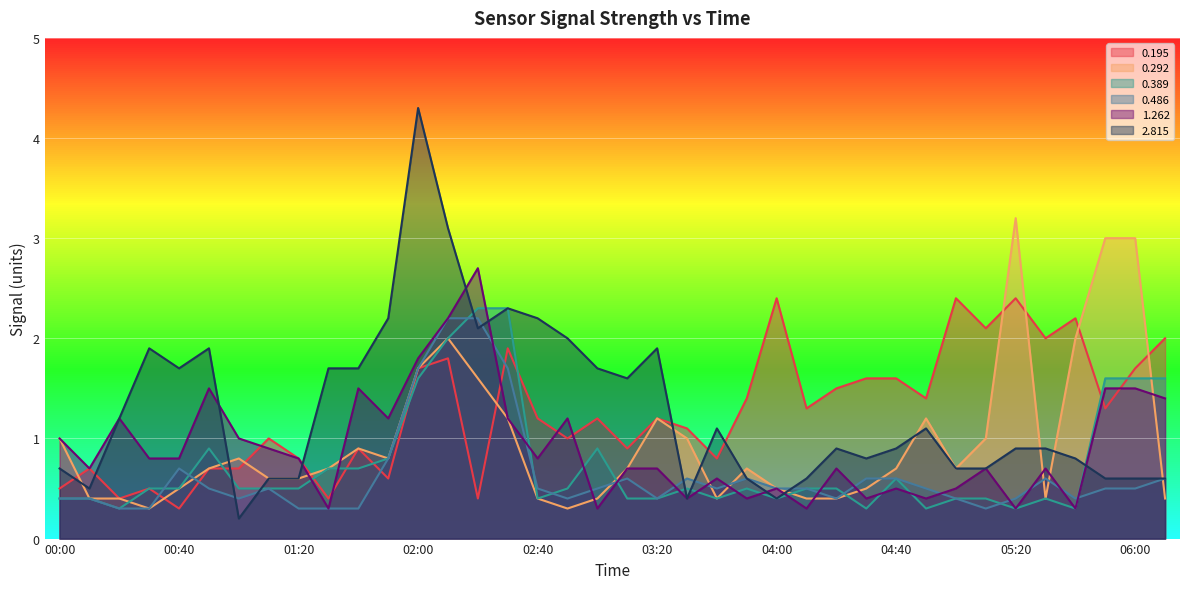

Is it true that 0.292 equals 0.5 at 00:40?

True